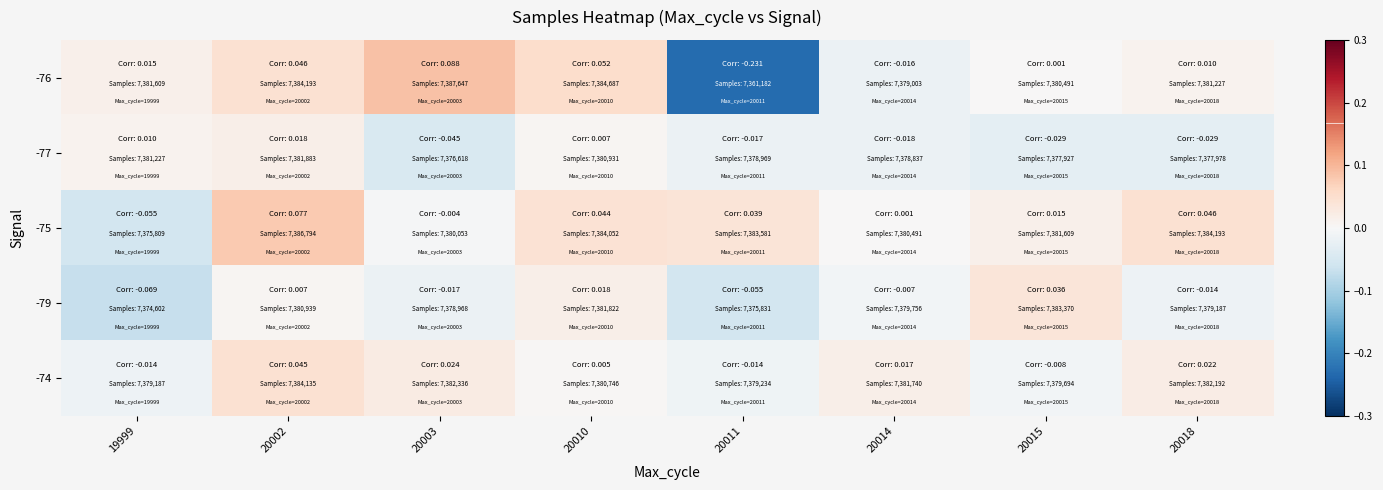

At which category is the sum across all series the highest?

20002